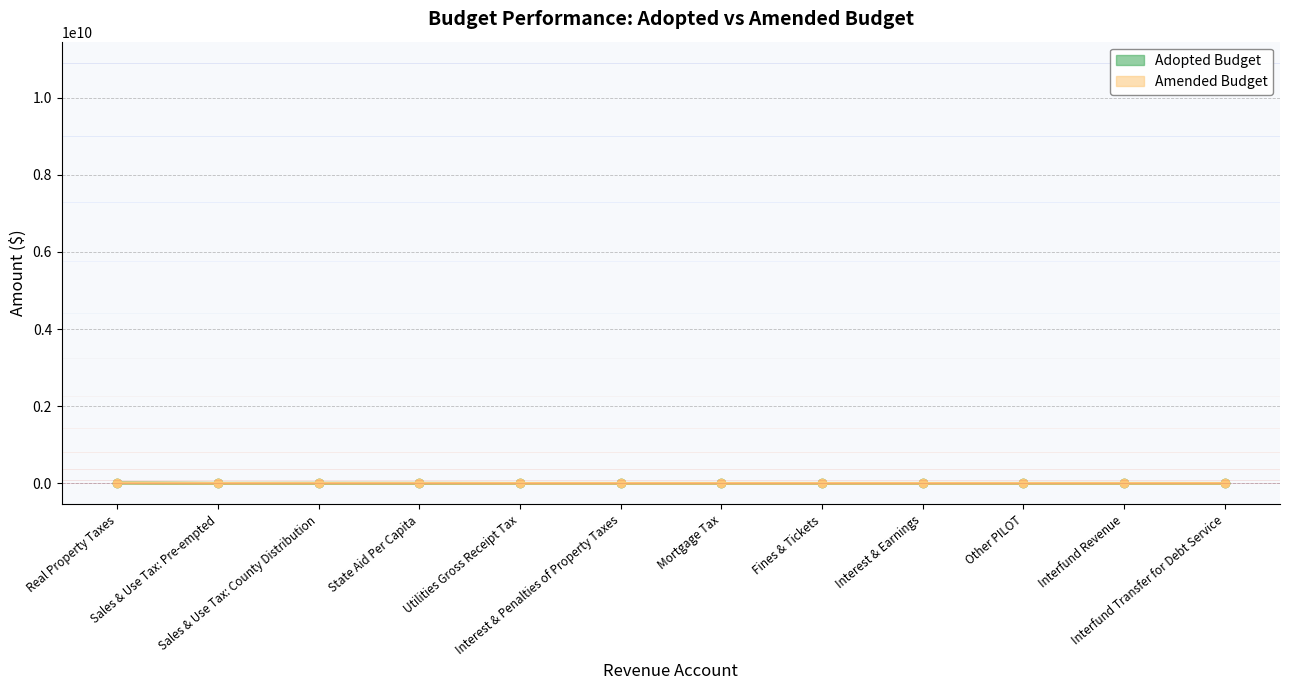

Which series has the largest total across all categories?

Amended Budget